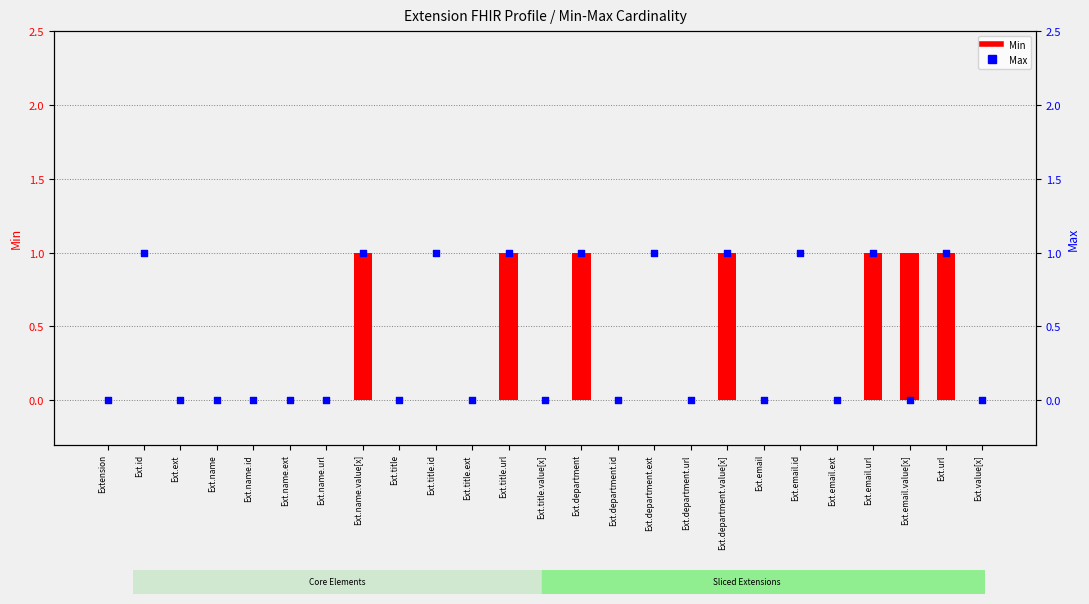

Which series contains the lowest Y value?

Min